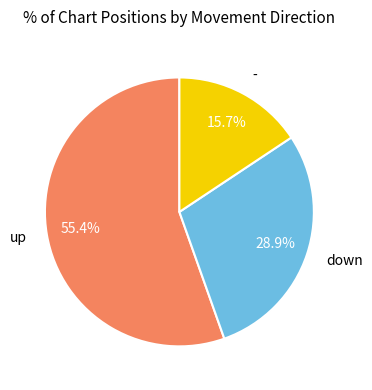

Rank the categories by value from lowest to highest.

-, down, up